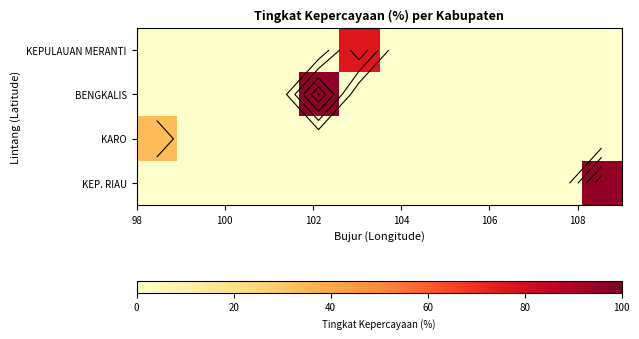

Which series has the largest range (max minus min)?

BENGKALIS